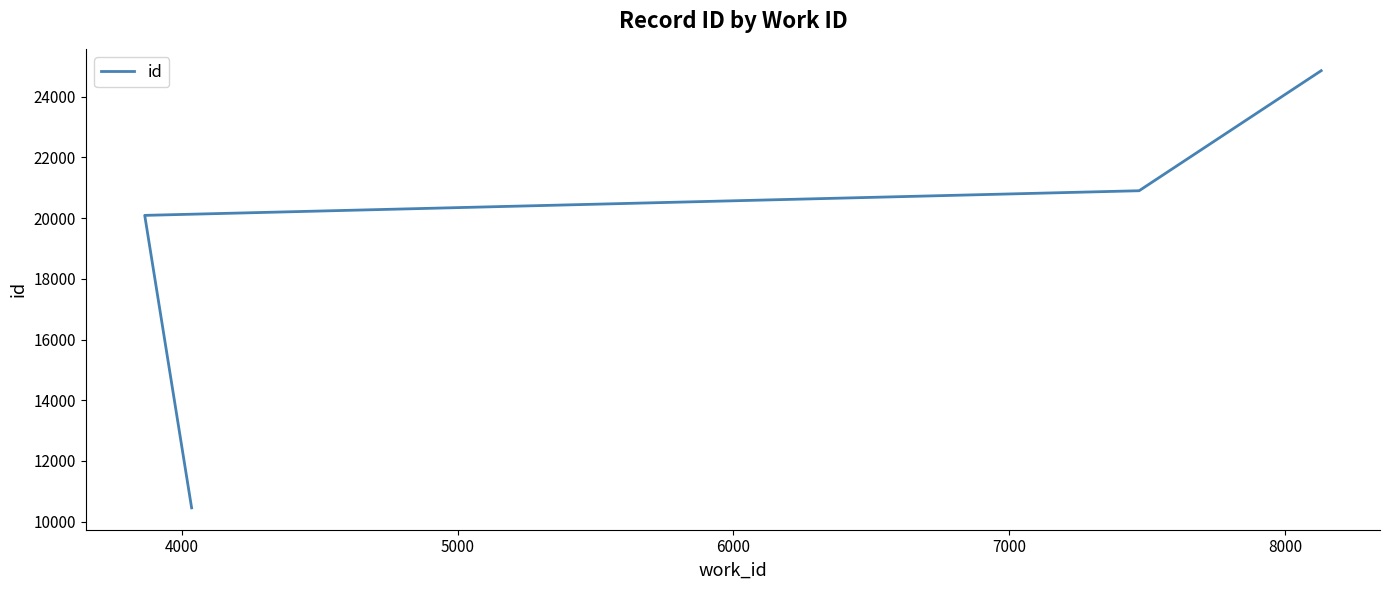

The value at 3000 is 18612. True or false?

False